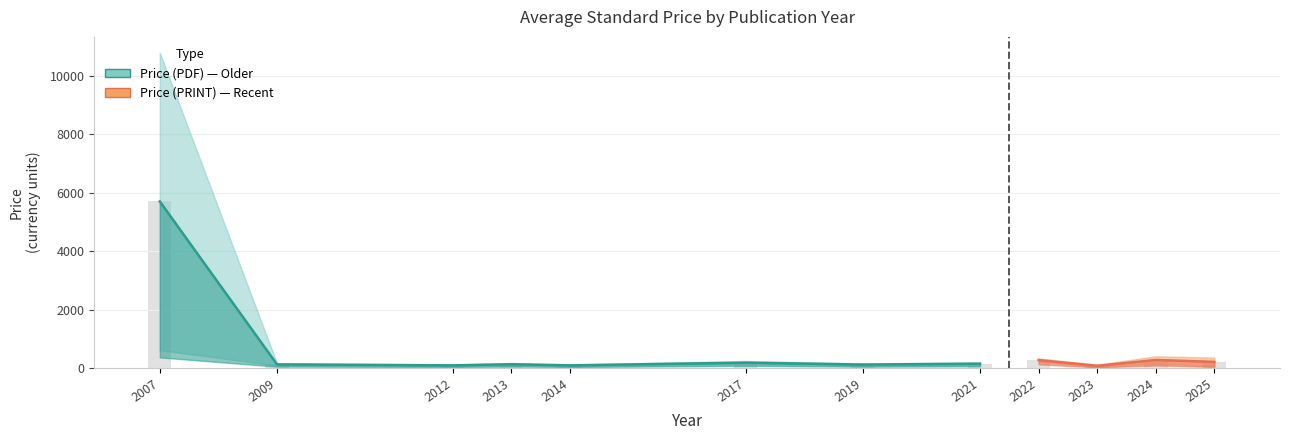

Is it true that the value at 2009 is 132.0?

True